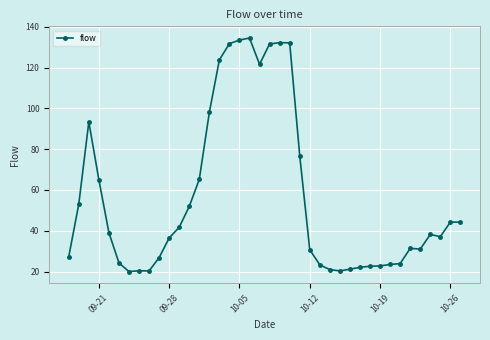

What is the difference between the maximum and second lowest values?

114.2